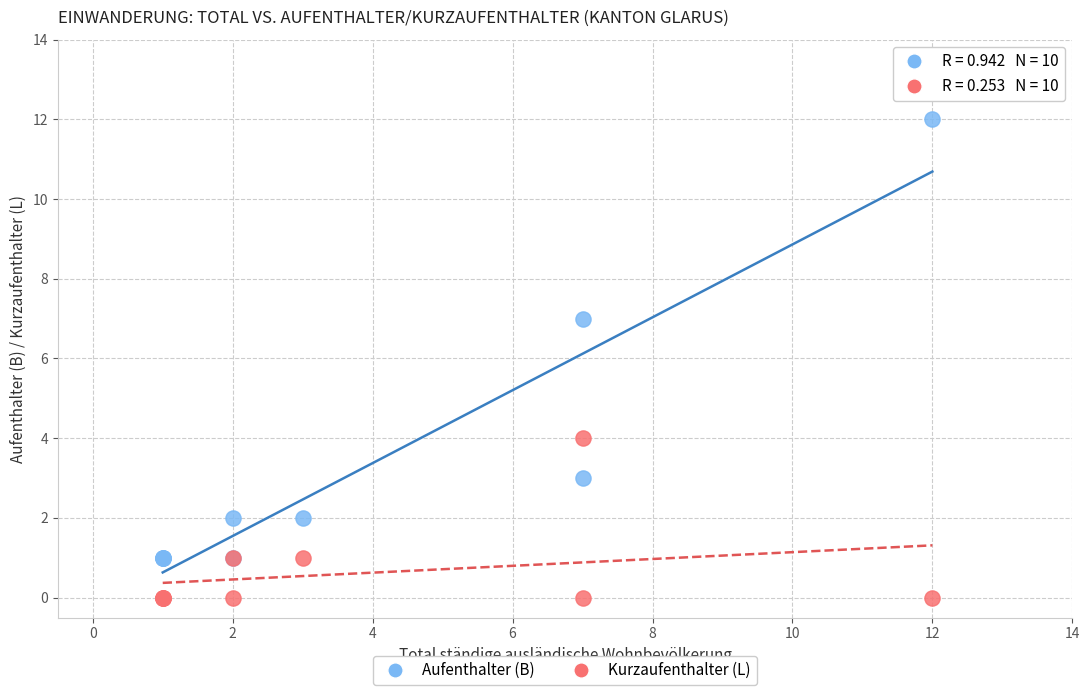

Which series reaches the maximum Y coordinate?

Aufenthalter (B)